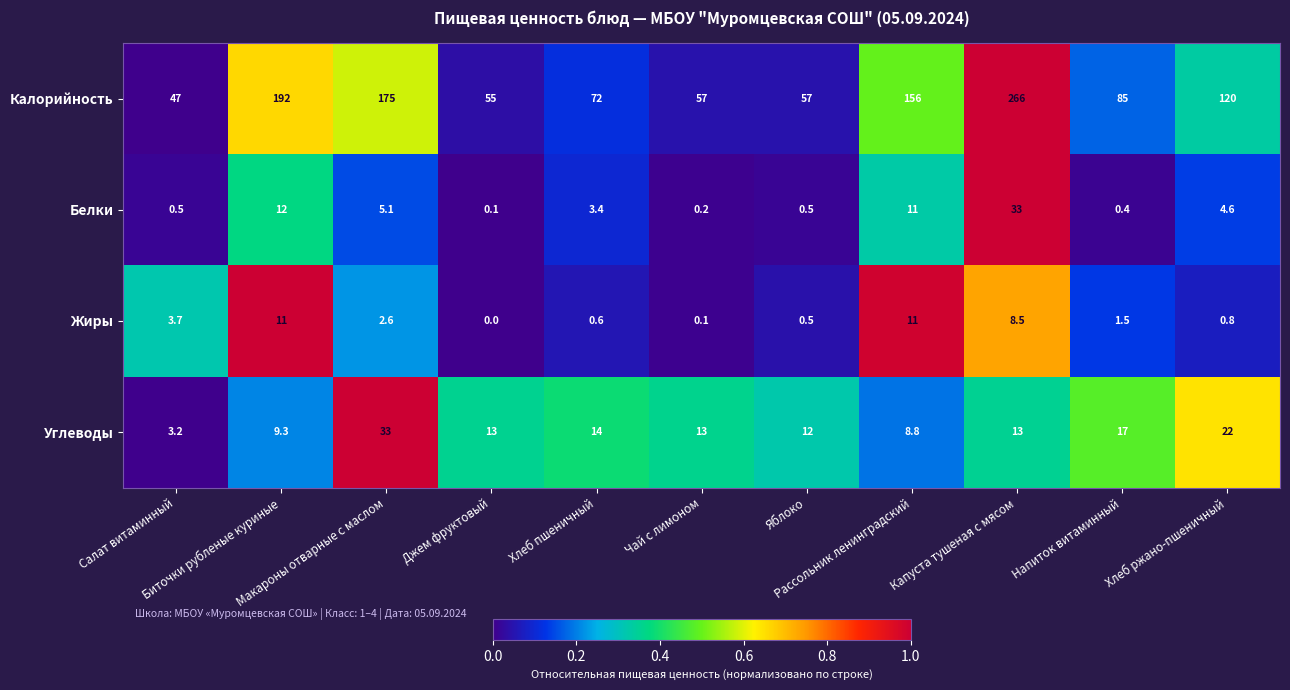

At how many categories does at least one series exceed 2?

11